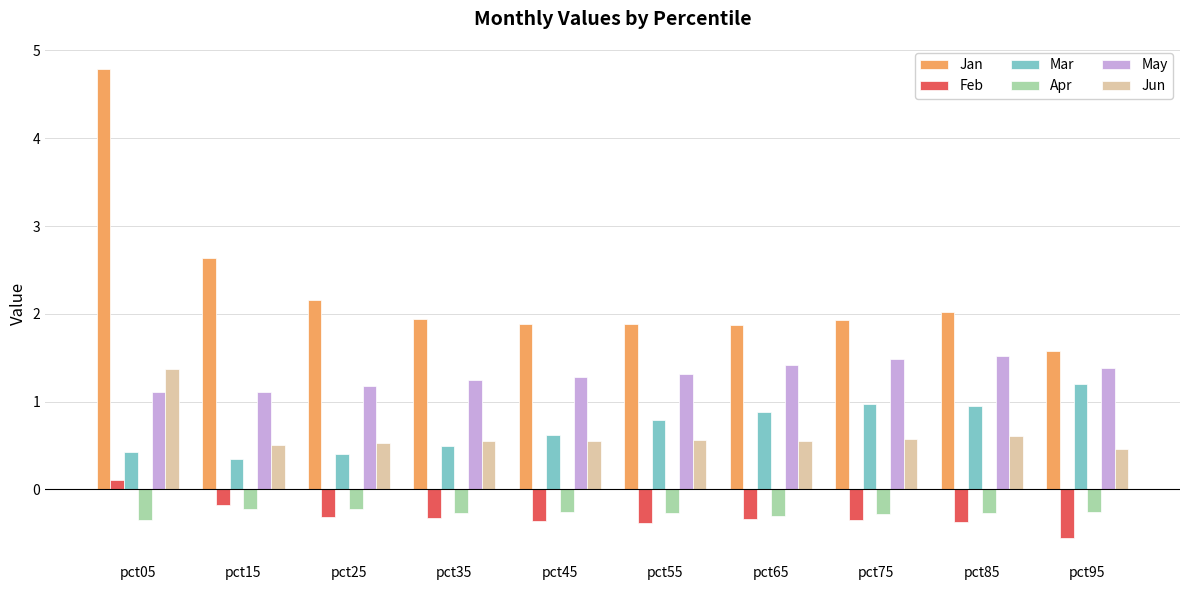

What is the spread (max minus min) of values at pct25?

2.5